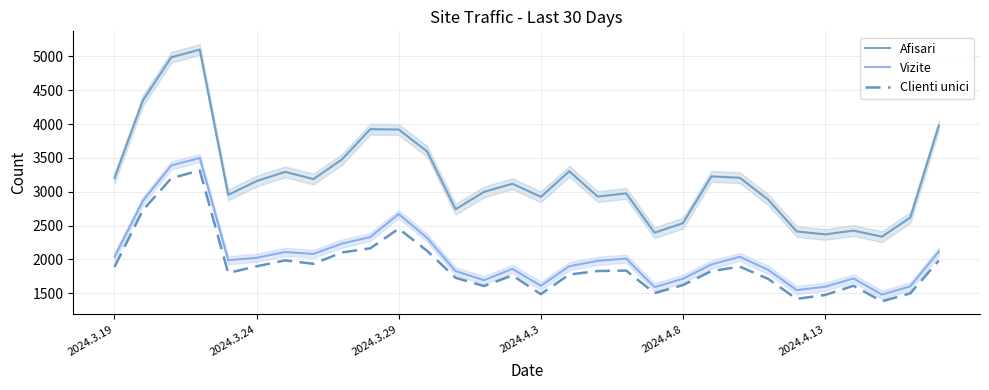

What is the maximum value for Afisari?

5101